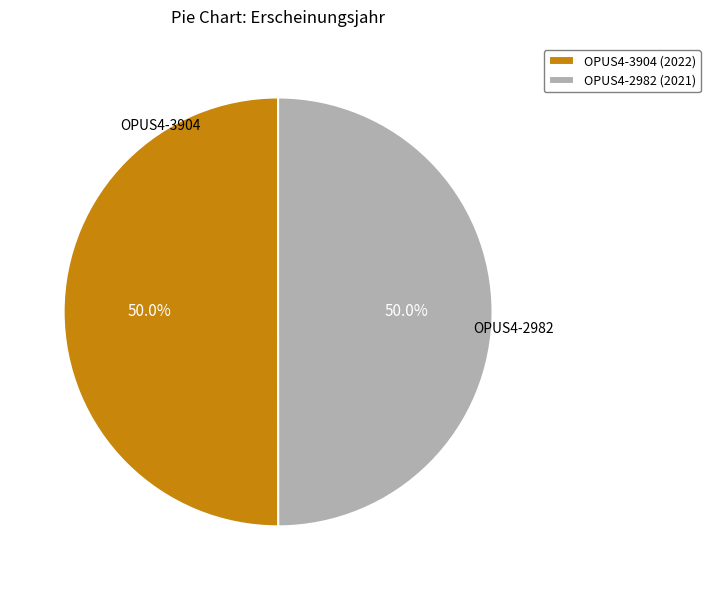

How many segments does this pie chart have?

2